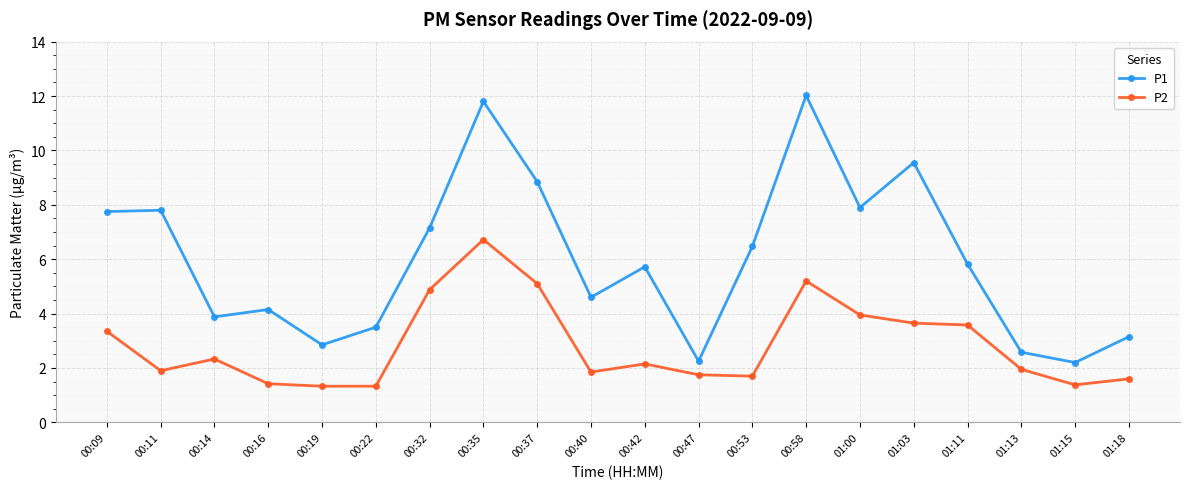

How many interior local valleys does the P1 series have?

6